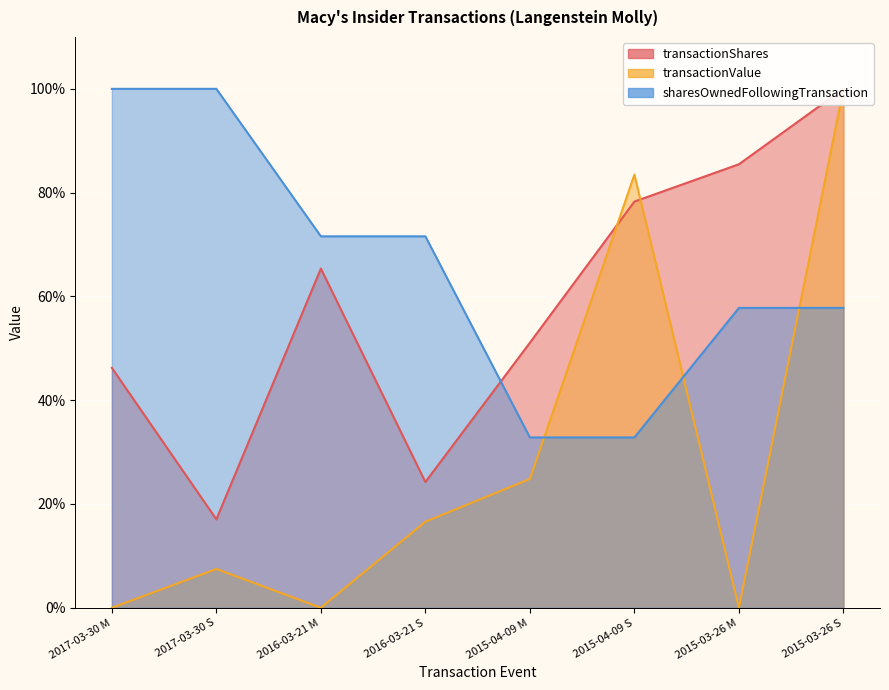

Where is transactionShares nearest to the value 58?

2015-04-09 M